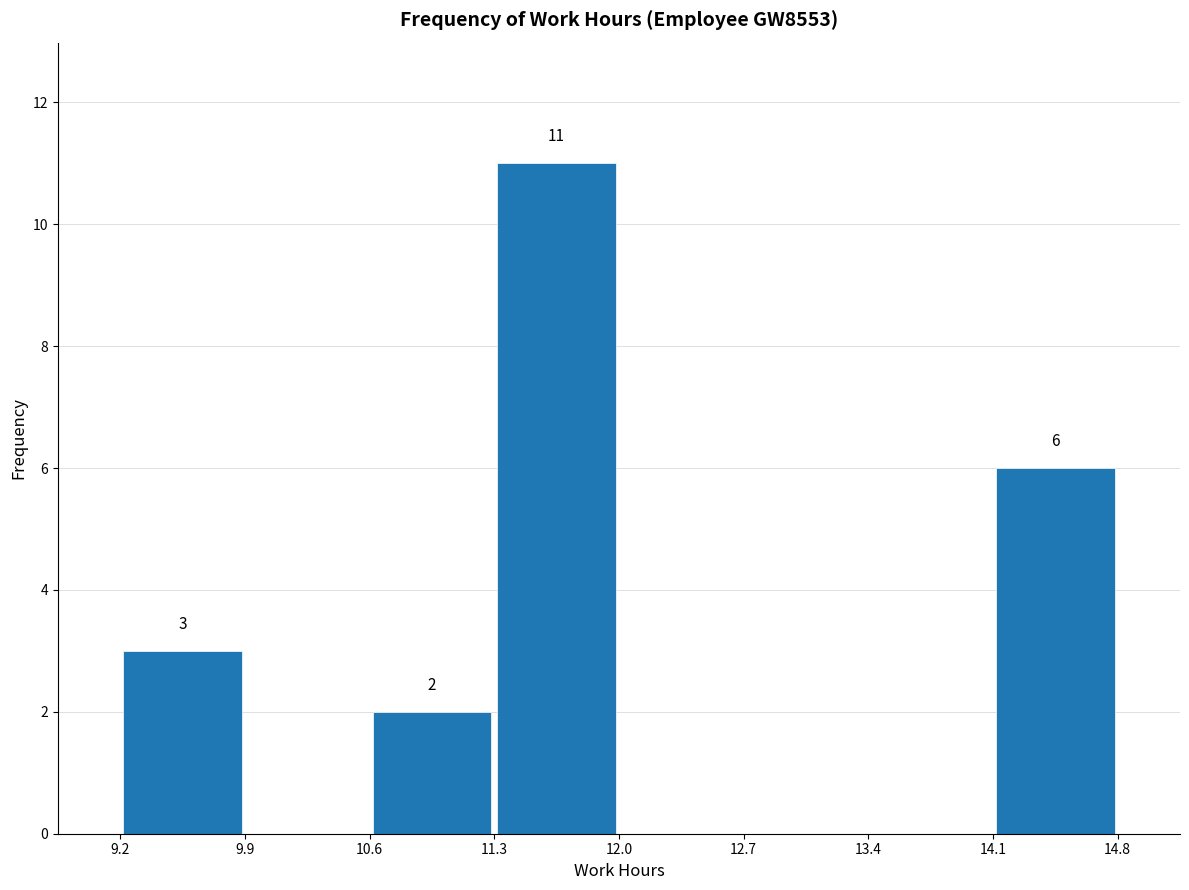

Over which range of the x-axis is the bar tallest?

11.3 to 12.0